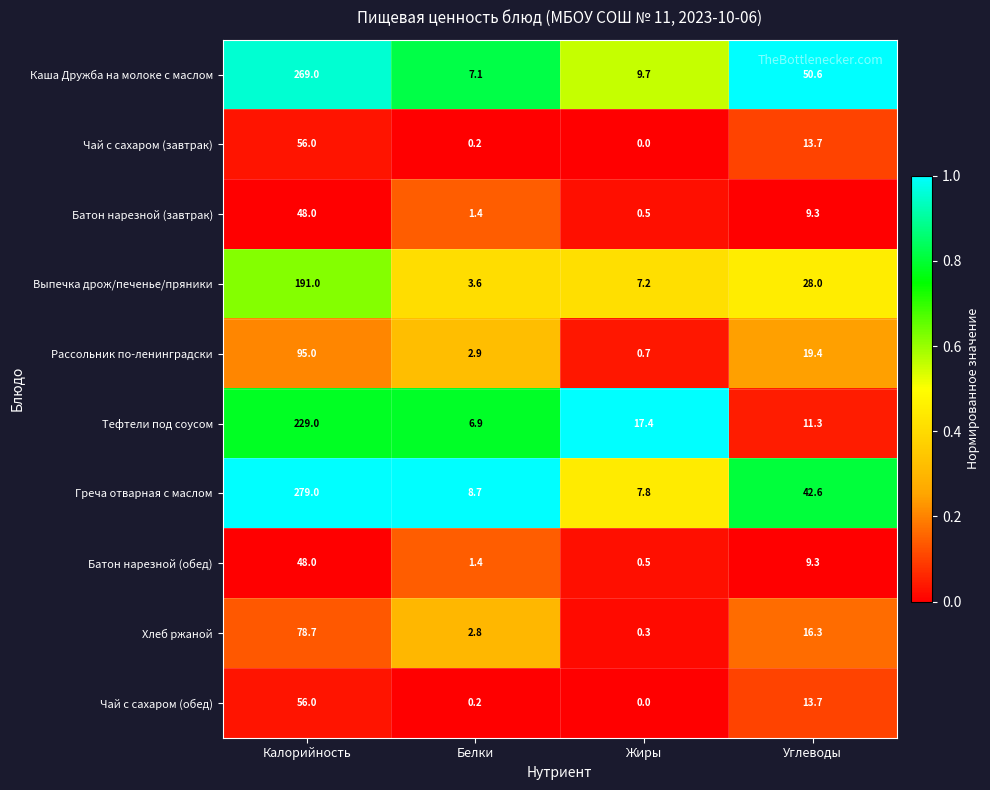

True or false: Хлеб ржаной has a value of 50.1 at Калорийность.

False